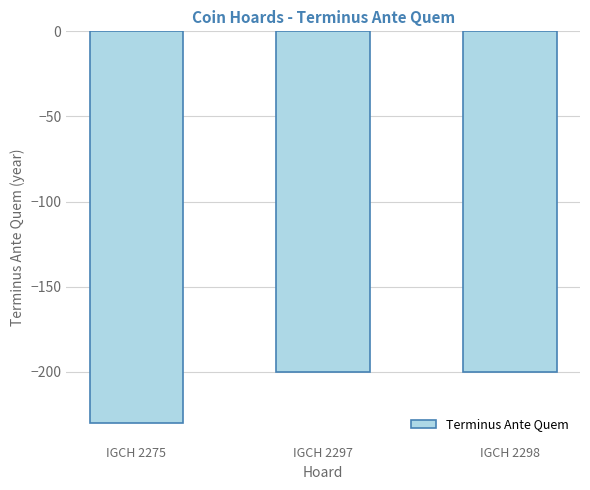

What is the value of the 3rd bar from the left?

-200